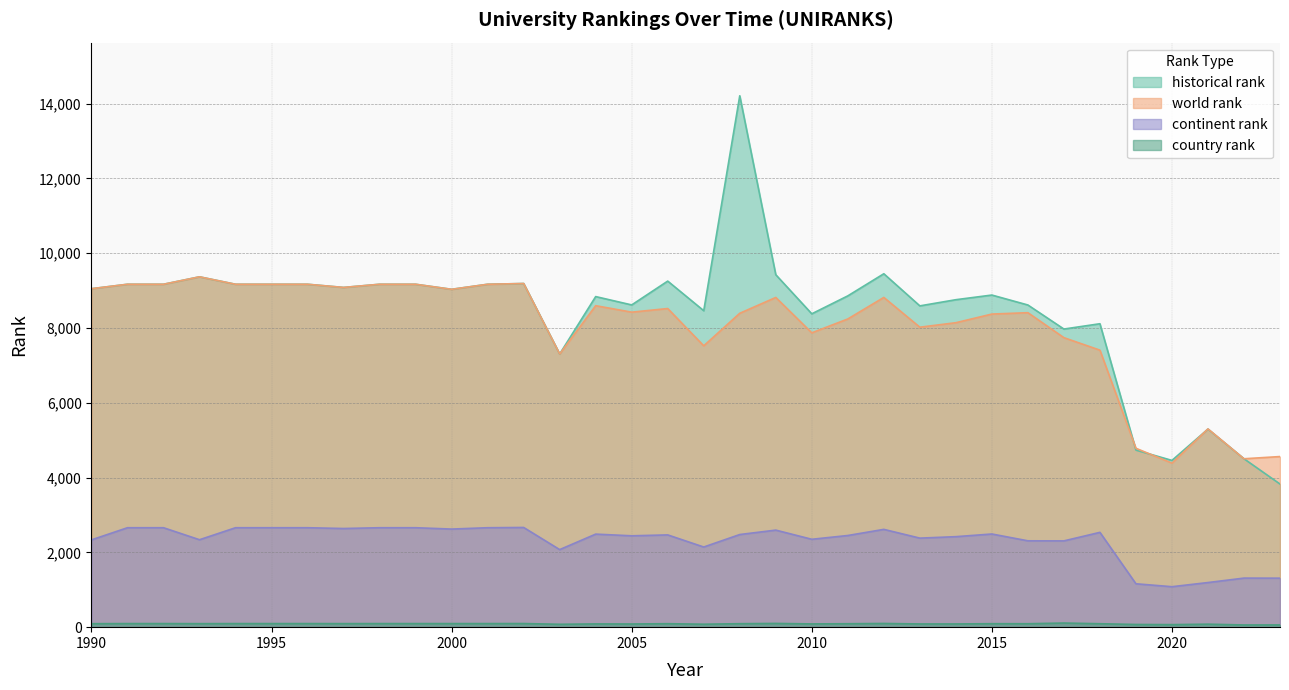

True or false: continent rank and world rank cross at least once.

False